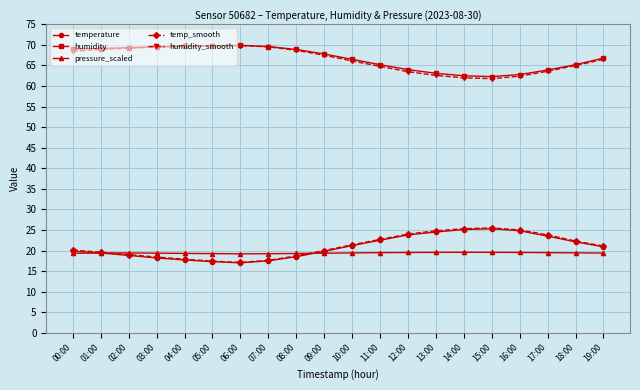

True or false: humidity has a value of 69.7 at 04:00.

True